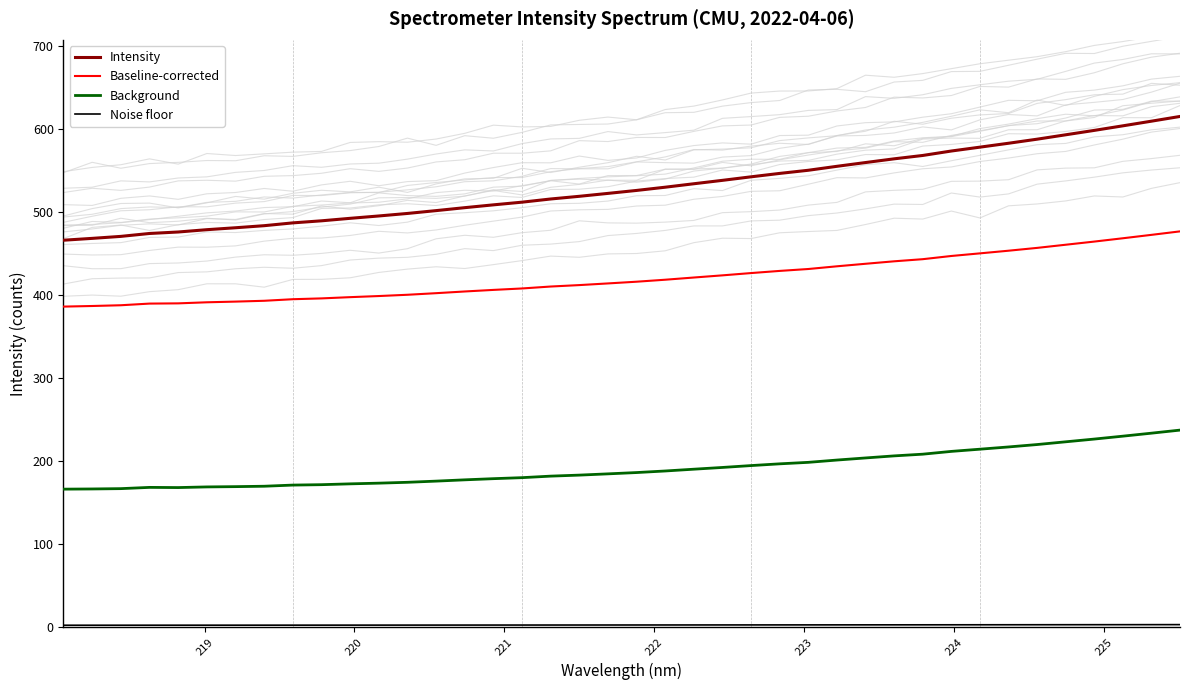

True or false: Noise floor has more than 0 interior local peaks.

False